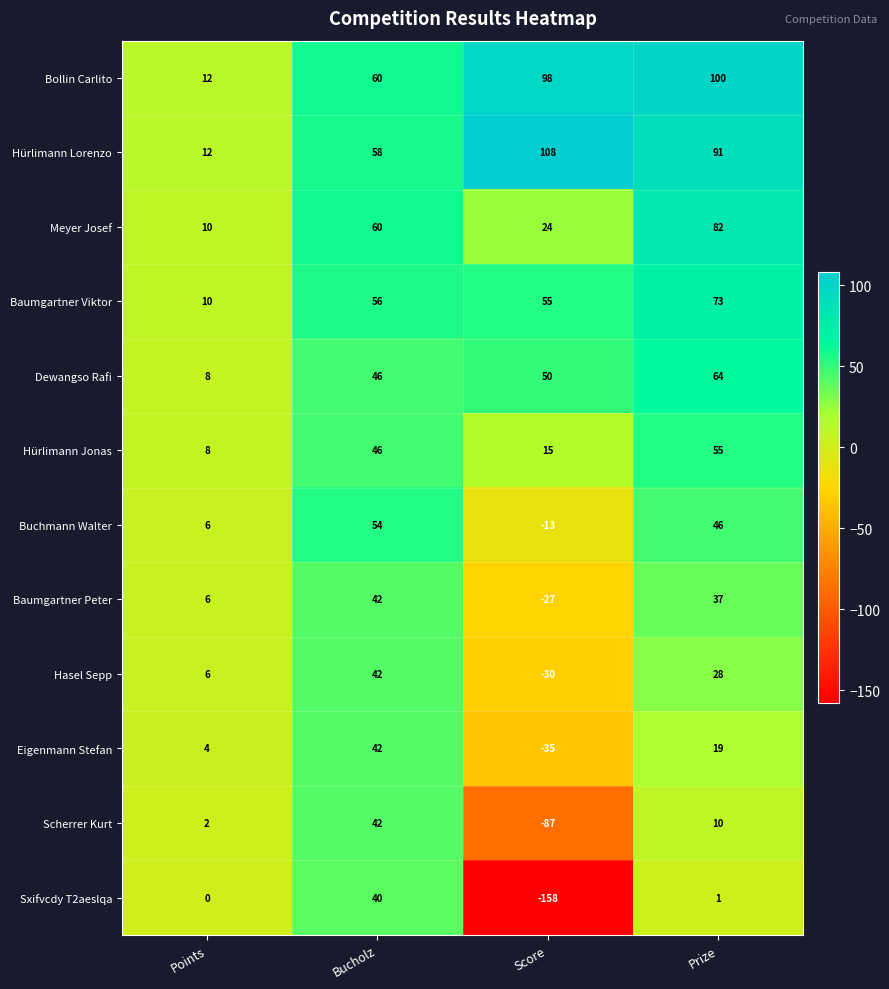

What is the minimum value shown in the chart?

-158